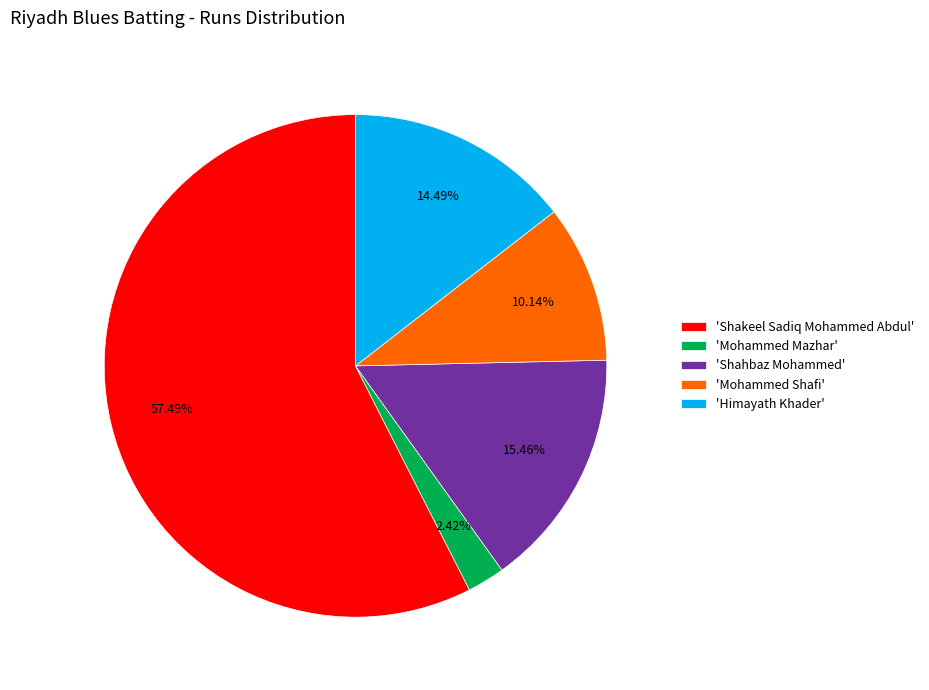

Does 'Shakeel Sadiq Mohammed Abdul' represent more than half of the total?

Yes